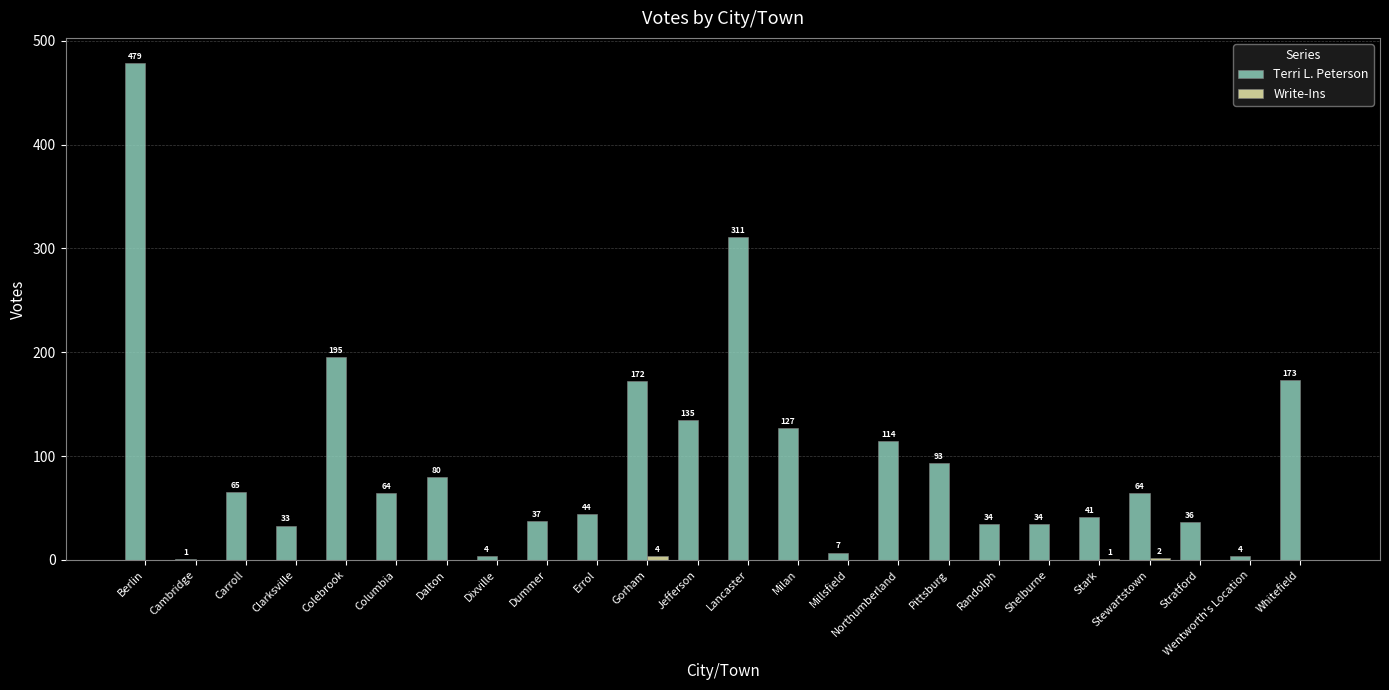

What is the sum of the Terri L. Peterson values at Shelburne and Jefferson?

169